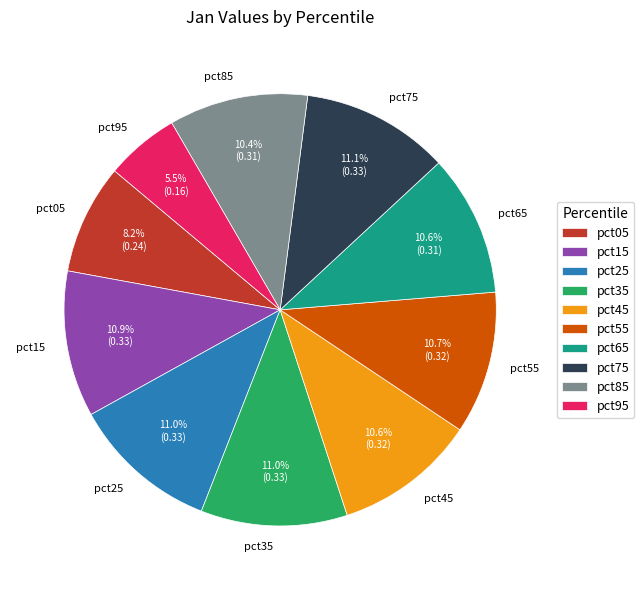

Is it true that pct95 is 1% of the pie?

False